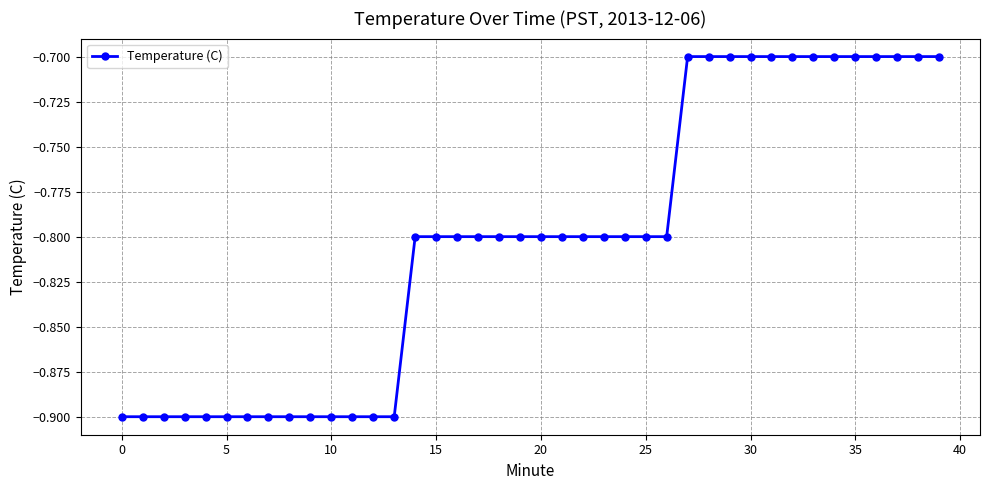

What is the average value?

-0.8